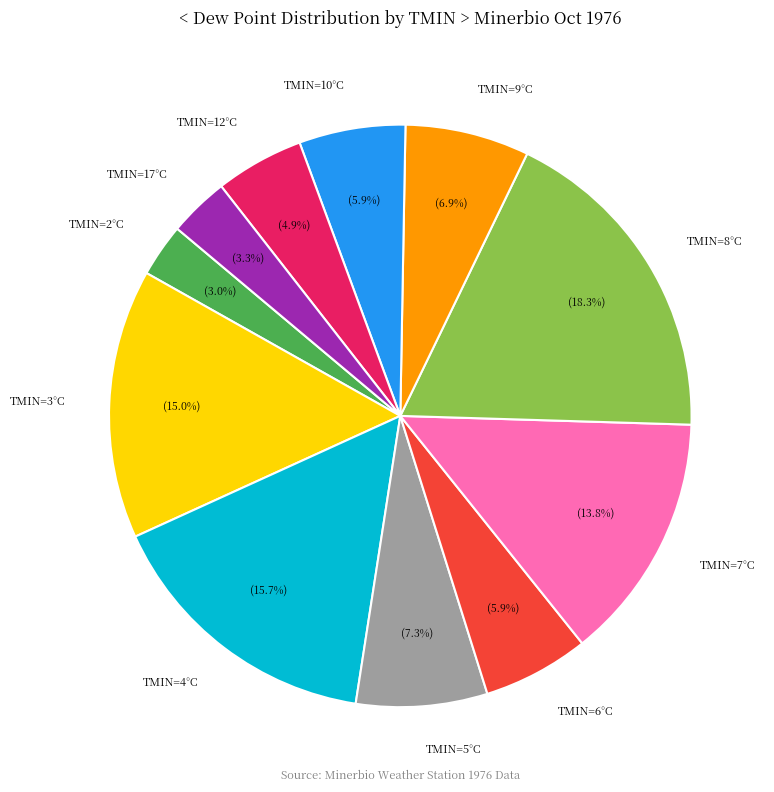

Is there any slice that represents more than half of the pie?

No